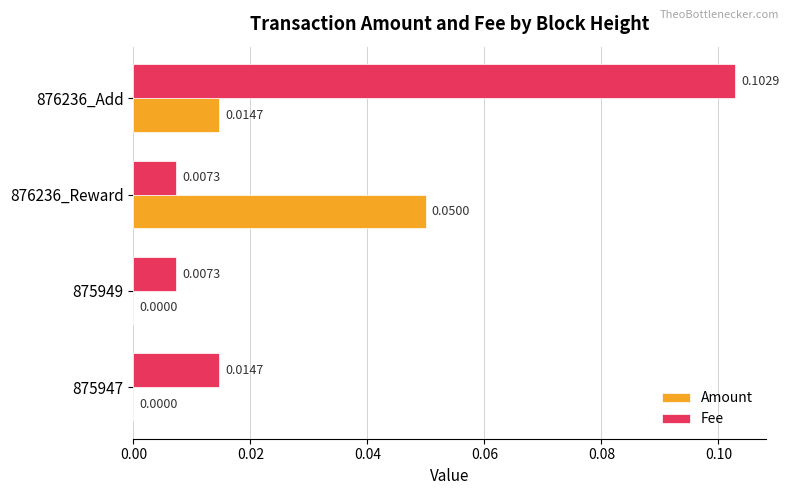

Count the number of data series in this chart.

2